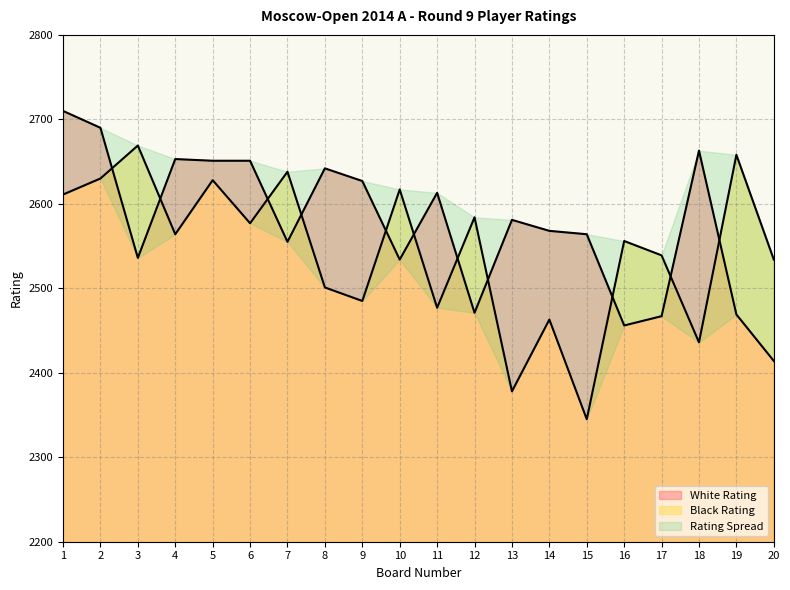

Where do Black Rating and White Rating first cross each other?

2 and 3